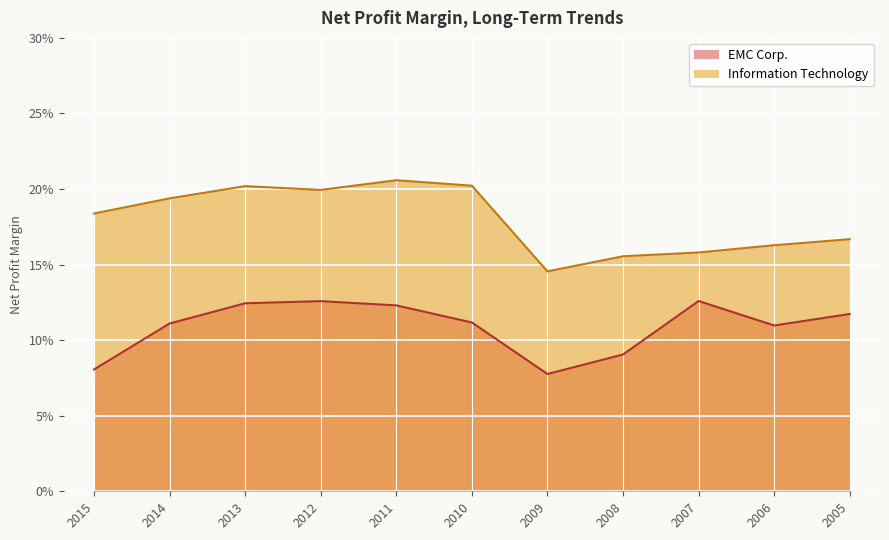

At 2007, list the series in order from largest to smallest.

Information Technology, EMC Corp.